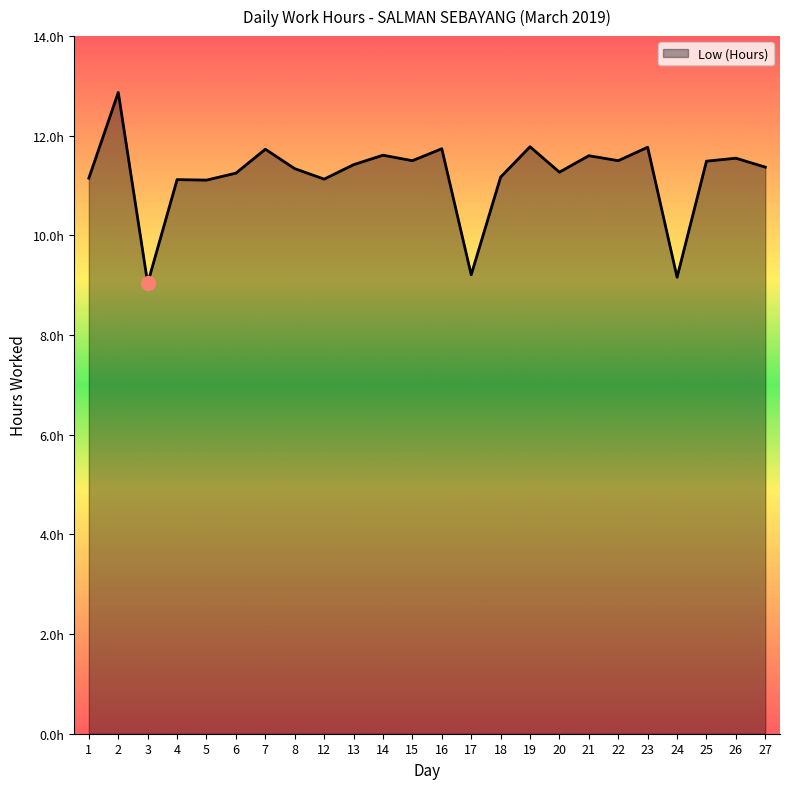

What is the greatest value displayed?

12.9